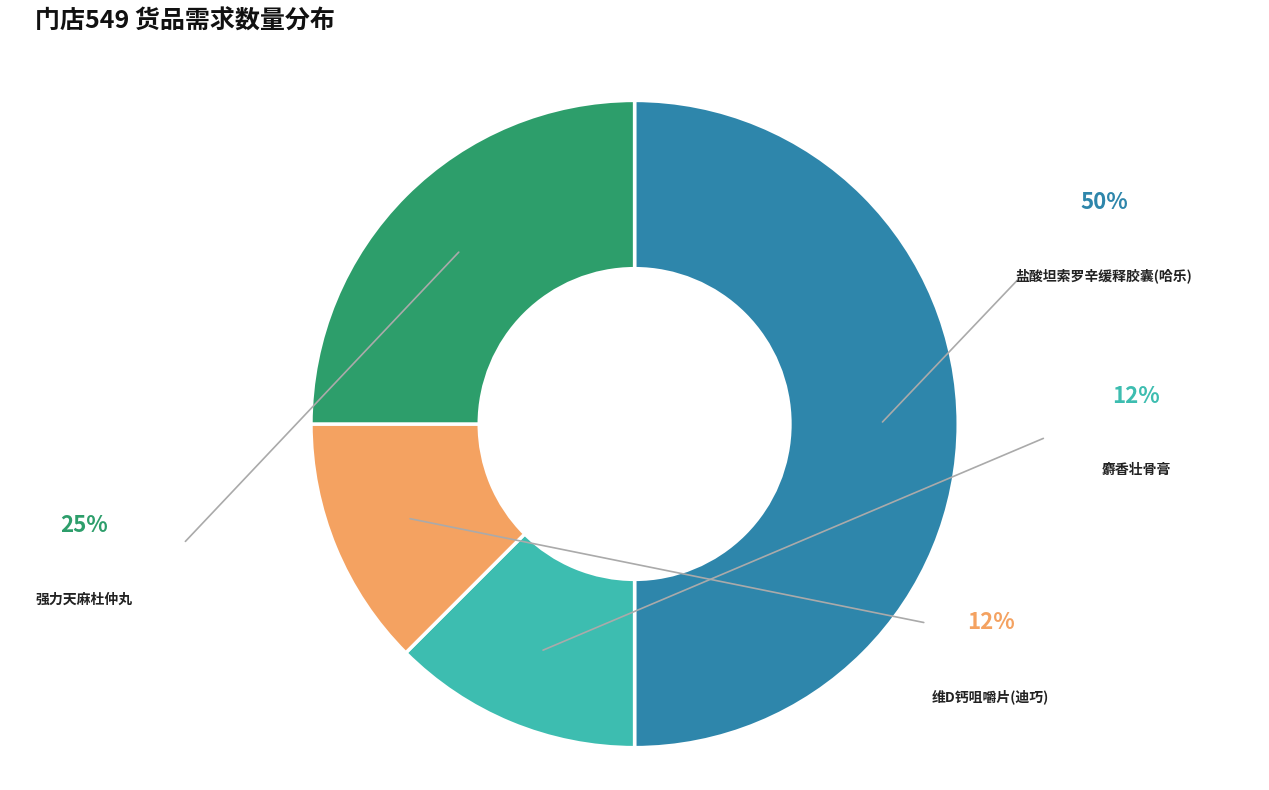

Which slice is the largest?

盐酸坦索罗辛缓释胶囊(哈乐)